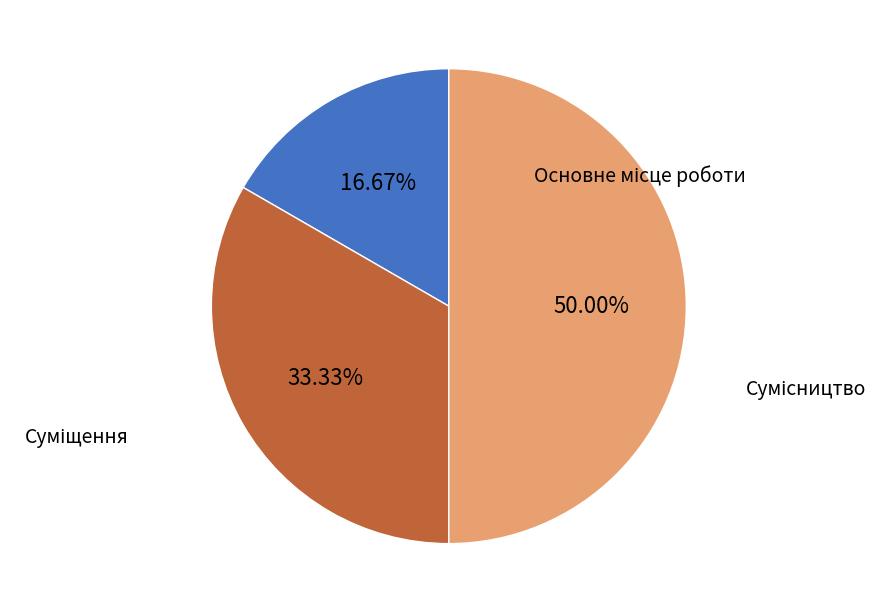

Count the number of slices in the pie.

3